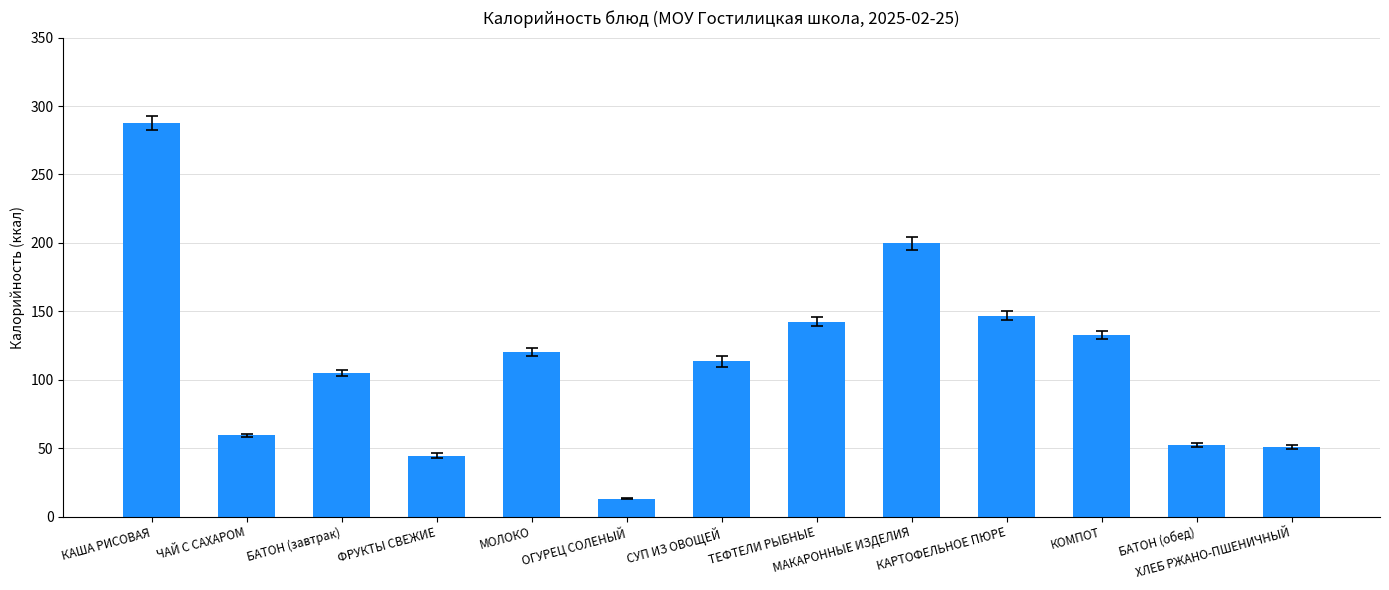

Which has a higher value, БАТОН (обед) or БАТОН (завтрак)?

БАТОН (завтрак)